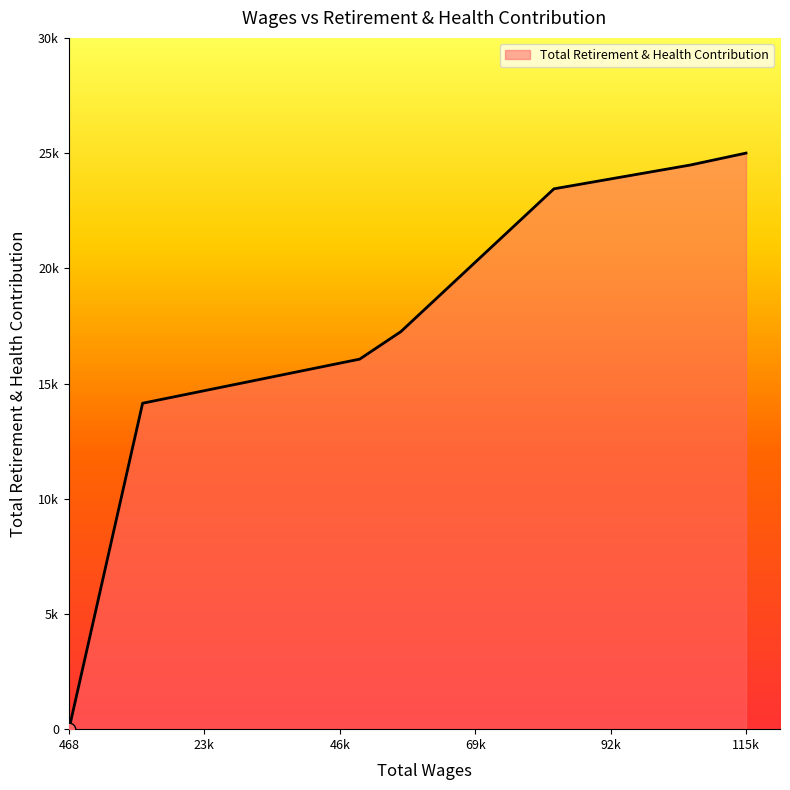

Is this an area chart (filled region under the line)?

Yes